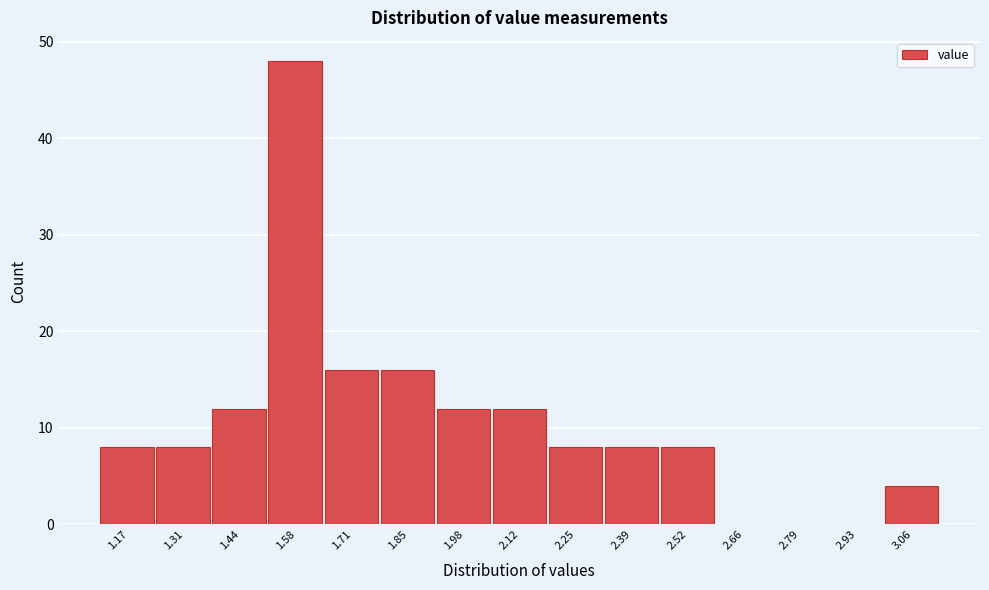

Reading right to left, list all the values displayed in this chart.

3.06=4	2.93=0	2.79=0	2.66=0	2.52=8	2.39=8	2.25=8	2.12=12	1.98=12	1.85=16	1.71=16	1.58=48	1.44=12	1.31=8	1.17=8